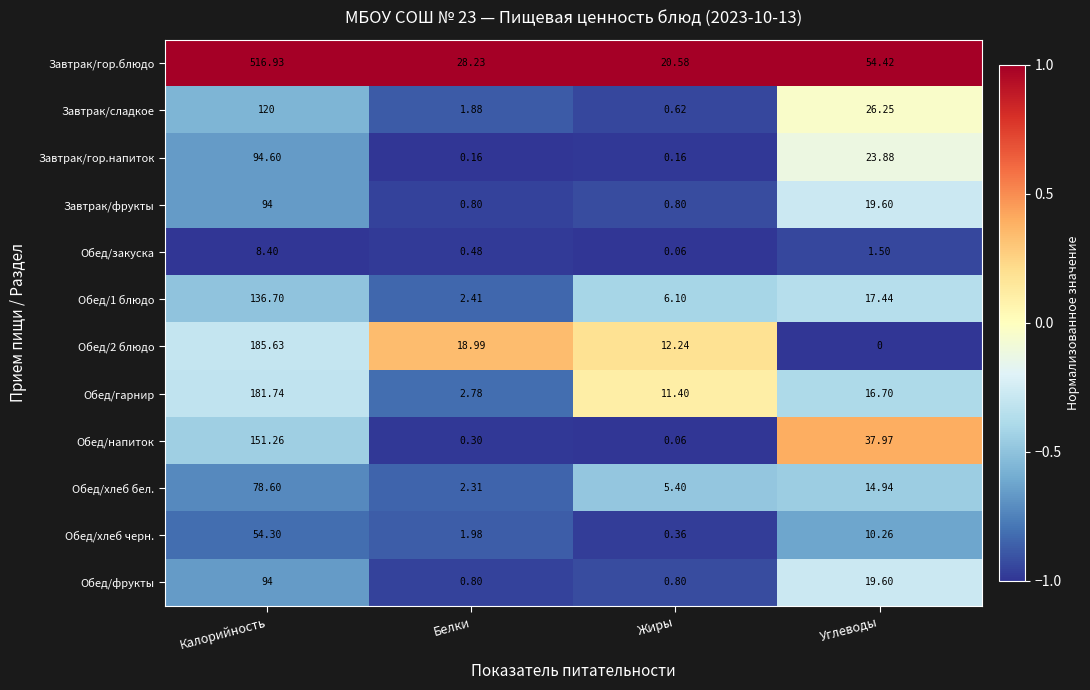

Where does the Обед/напиток series first go above 37?

Калорийность